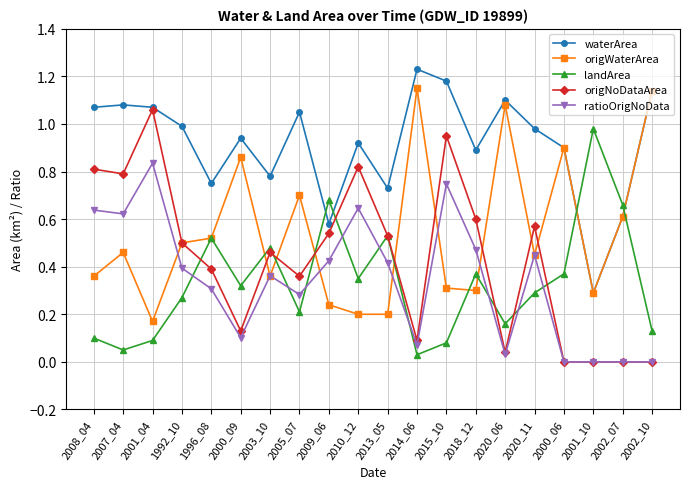

Rank the series at 2015_10 from lowest to highest value.

landArea, origWaterArea, ratioOrigNoData, origNoDataArea, waterArea